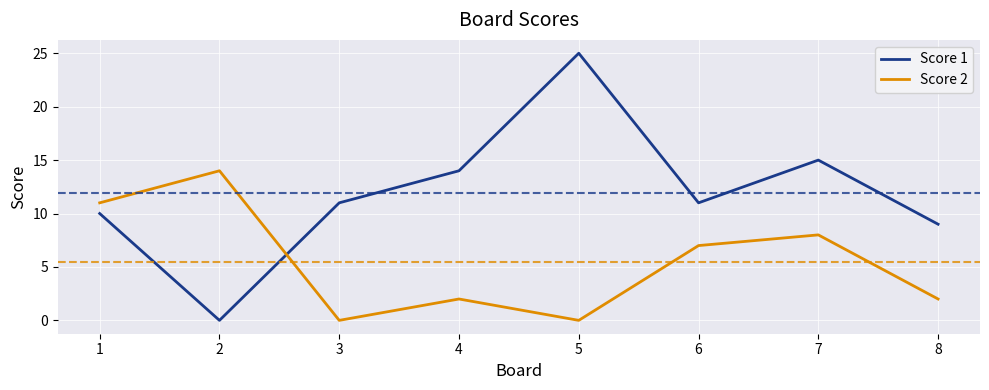

Between which two adjacent categories do Score 2 and Score 1 first intersect?

2 and 3